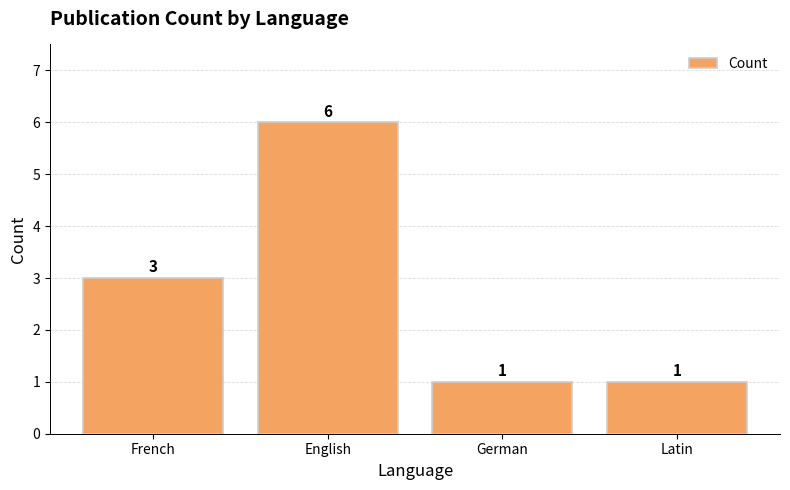

How many data points does each series have?

4